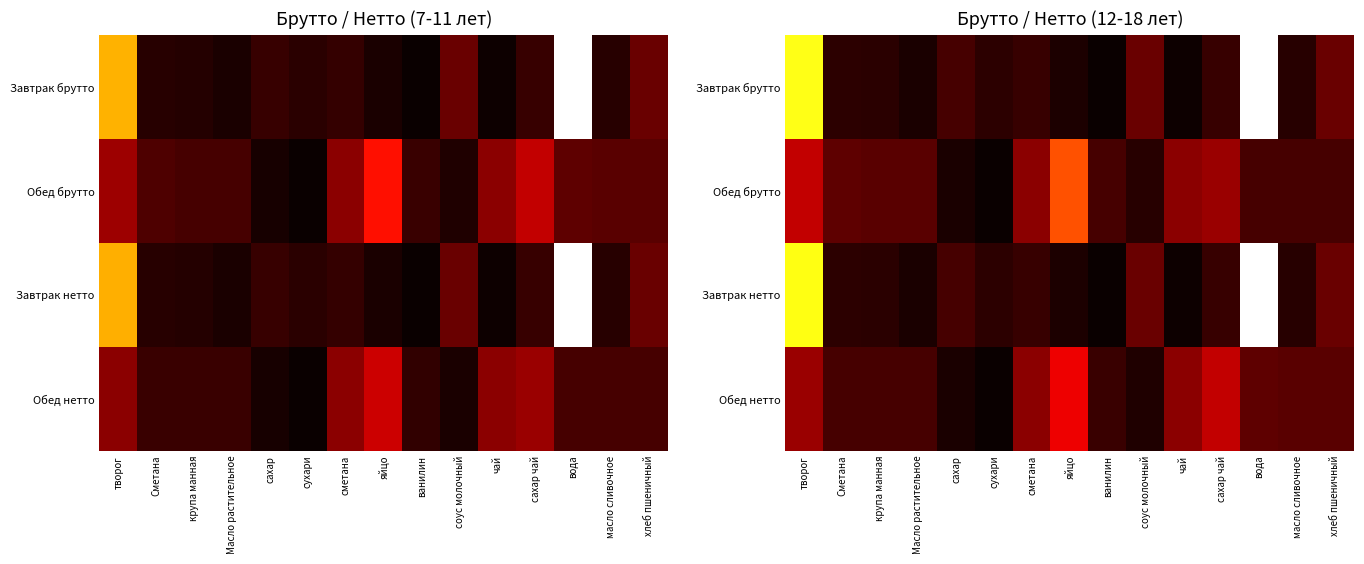

True or false: Завтрак брутто has a value of 3 at чай.

False